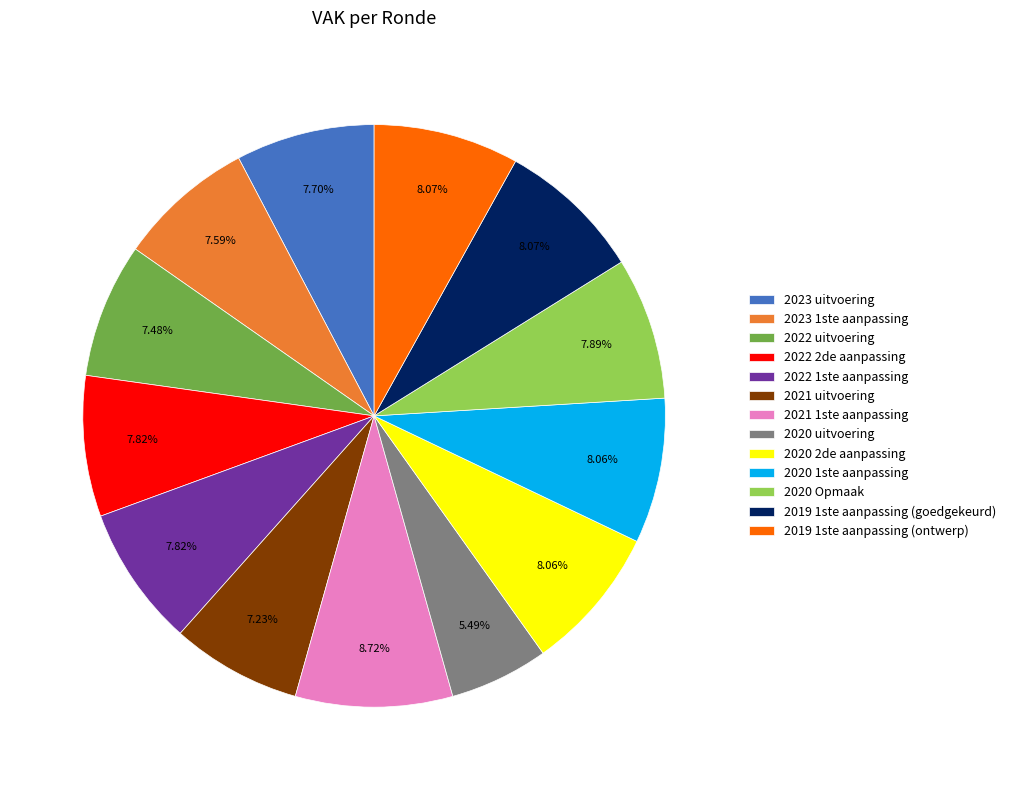

What percentage is the 2021 1ste aanpassing slice, to the nearest percent?

9%